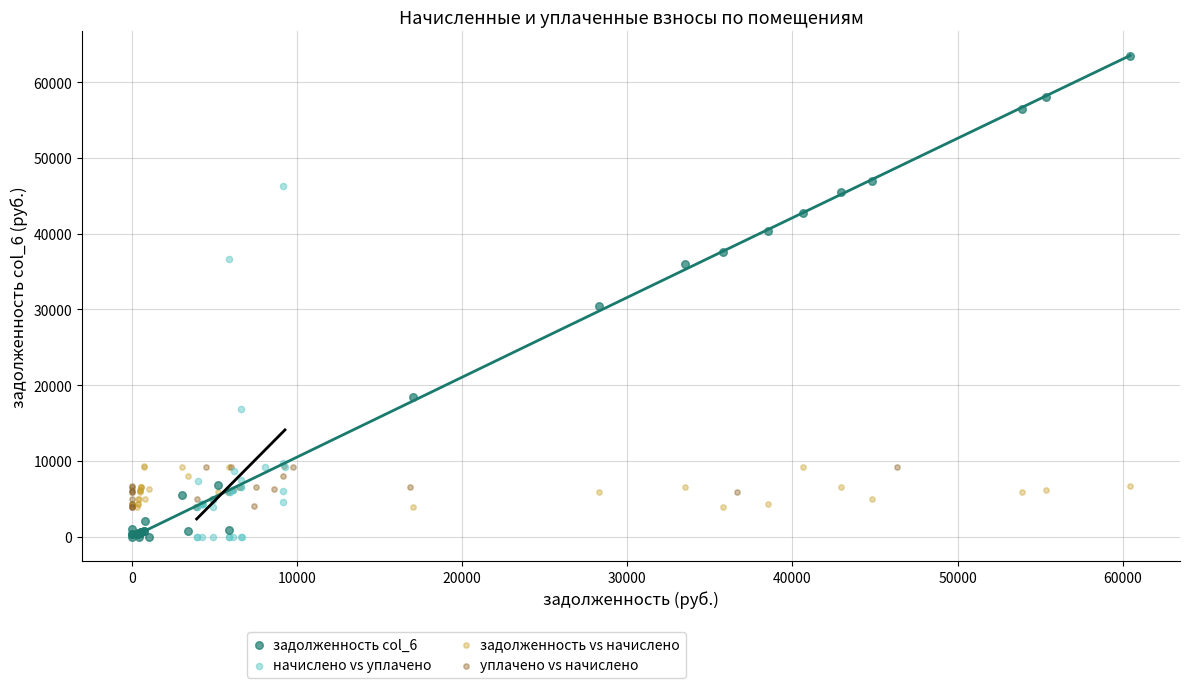

Which series reaches the maximum Y coordinate?

задолженность col_6